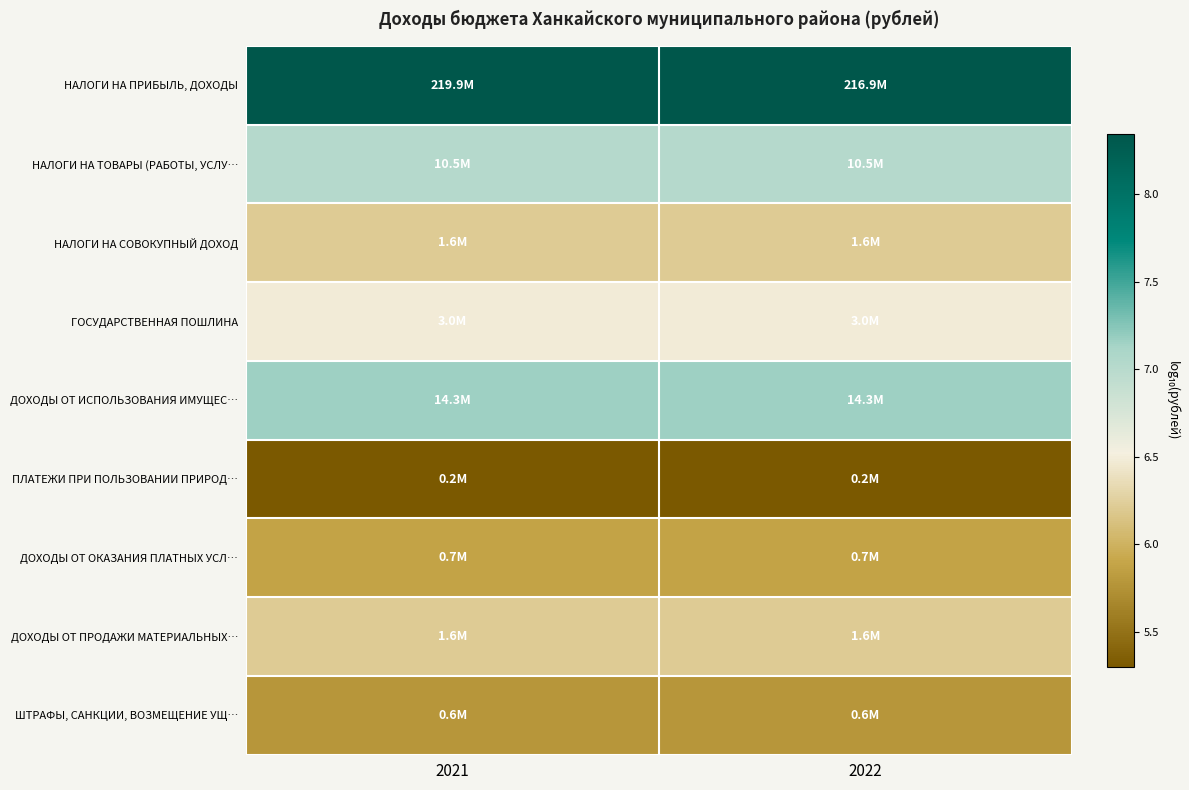

Reading left to right, what are all the values shown in this chart?

НАЛОГИ НА ПРИБЫЛЬ, ДОХОДЫ: 2021=8.3	2022=8.3
НАЛОГИ НА ТОВАРЫ (РАБОТЫ, УСЛУ…: 2021=7.0	2022=7.0
НАЛОГИ НА СОВОКУПНЫЙ ДОХОД: 2021=6.2	2022=6.2
ГОСУДАРСТВЕННАЯ ПОШЛИНА: 2021=6.5	2022=6.5
ДОХОДЫ ОТ ИСПОЛЬЗОВАНИЯ ИМУЩЕС…: 2021=7.2	2022=7.2
ПЛАТЕЖИ ПРИ ПОЛЬЗОВАНИИ ПРИРОД…: 2021=5.3	2022=5.3
ДОХОДЫ ОТ ОКАЗАНИЯ ПЛАТНЫХ УСЛ…: 2021=5.9	2022=5.9
ДОХОДЫ ОТ ПРОДАЖИ МАТЕРИАЛЬНЫХ…: 2021=6.2	2022=6.2
ШТРАФЫ, САНКЦИИ, ВОЗМЕЩЕНИЕ УЩ…: 2021=5.8	2022=5.8